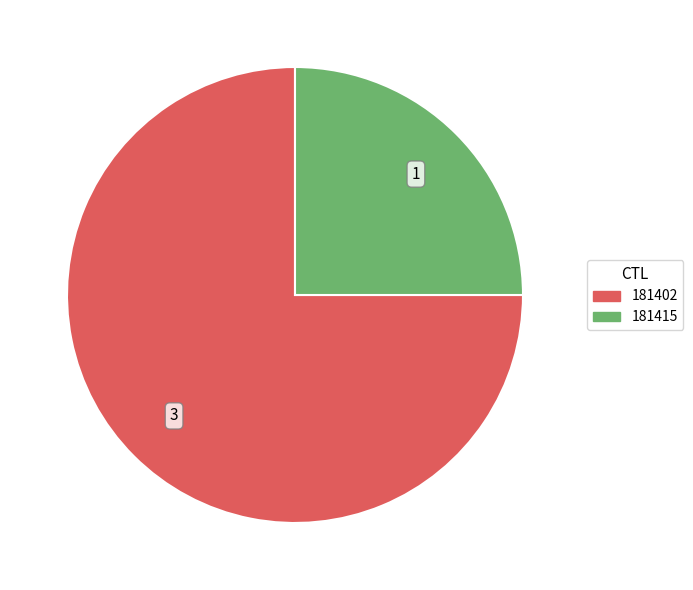

Between 181402 and 181415, which is larger?

181402